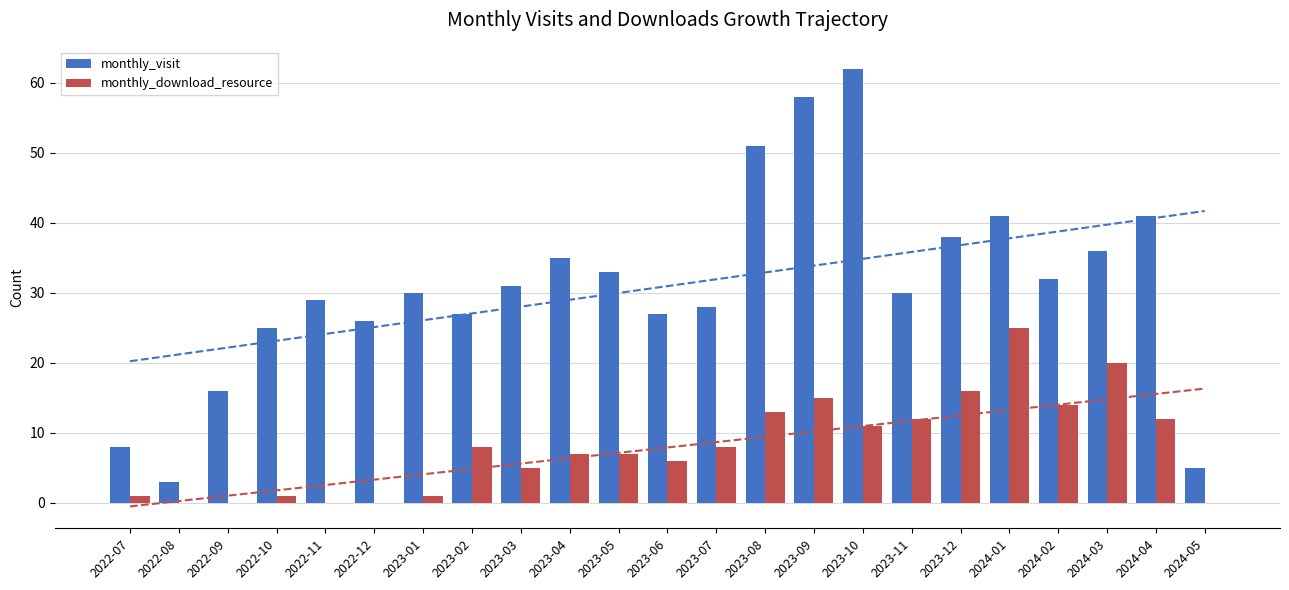

At how many categories does at least one series exceed 10?

20